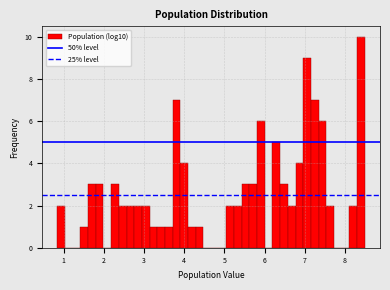

Around what value on the x-axis is the tallest bar? Give the approximate position of its centre, as read against the axis.

8.4